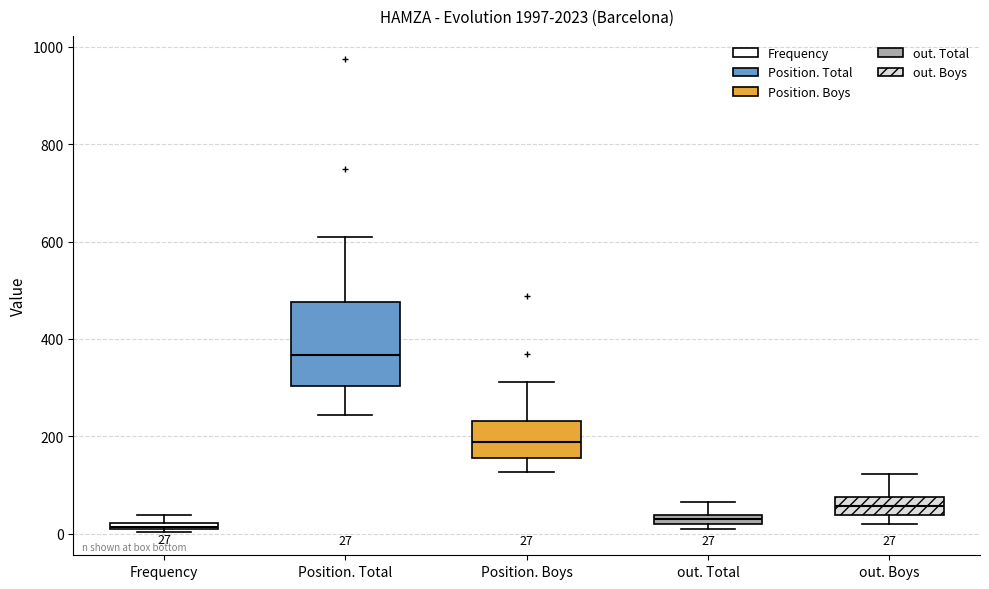

Comparing the boxes themselves (not the whiskers), which one is the tallest?

Position. Total